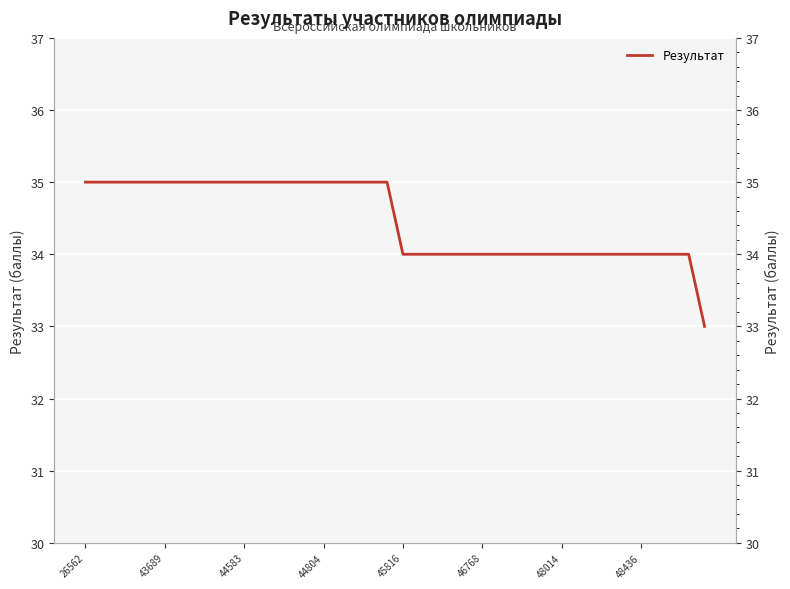

At which category does the chart reach its peak across all series?

26562